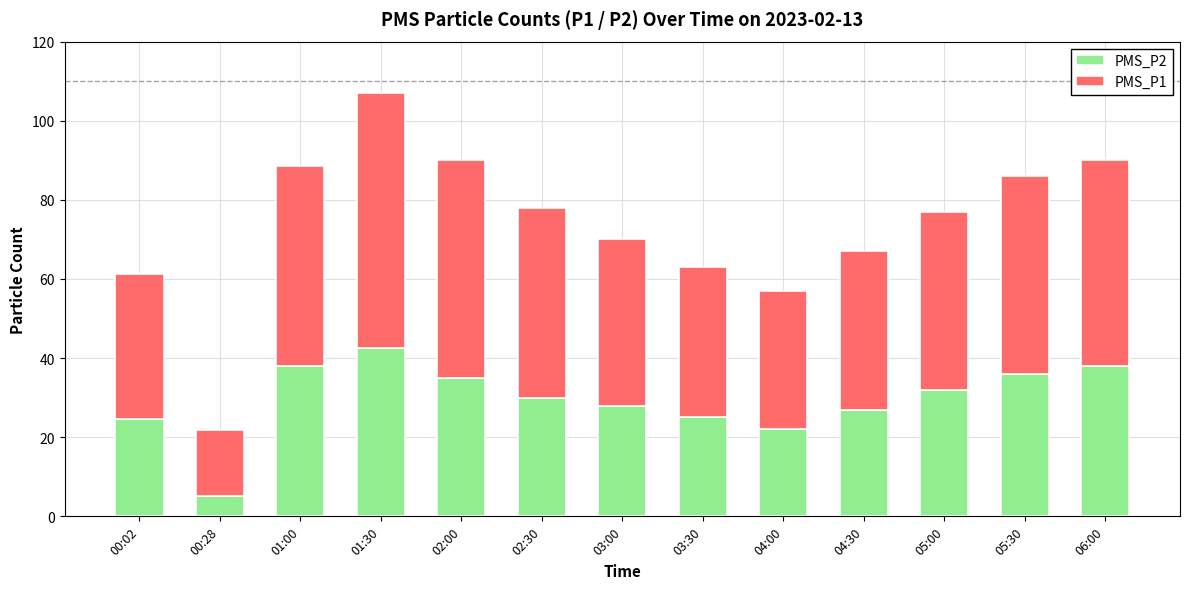

At which label does PMS_P2 reach its peak?

01:30